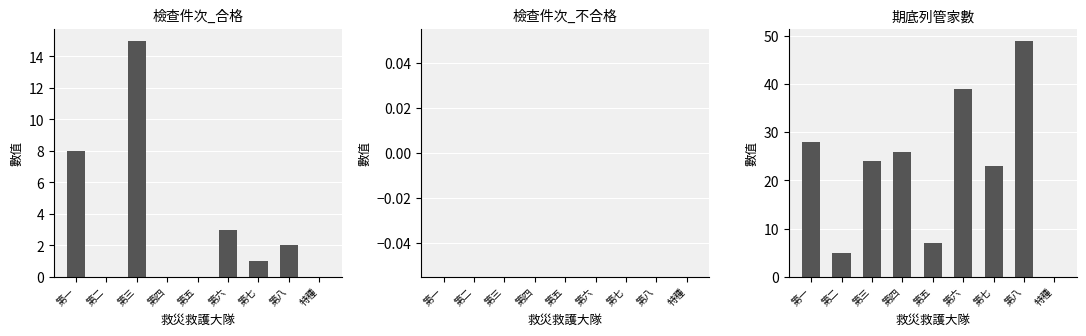

What is the label of the 3rd bar from the right?

第七